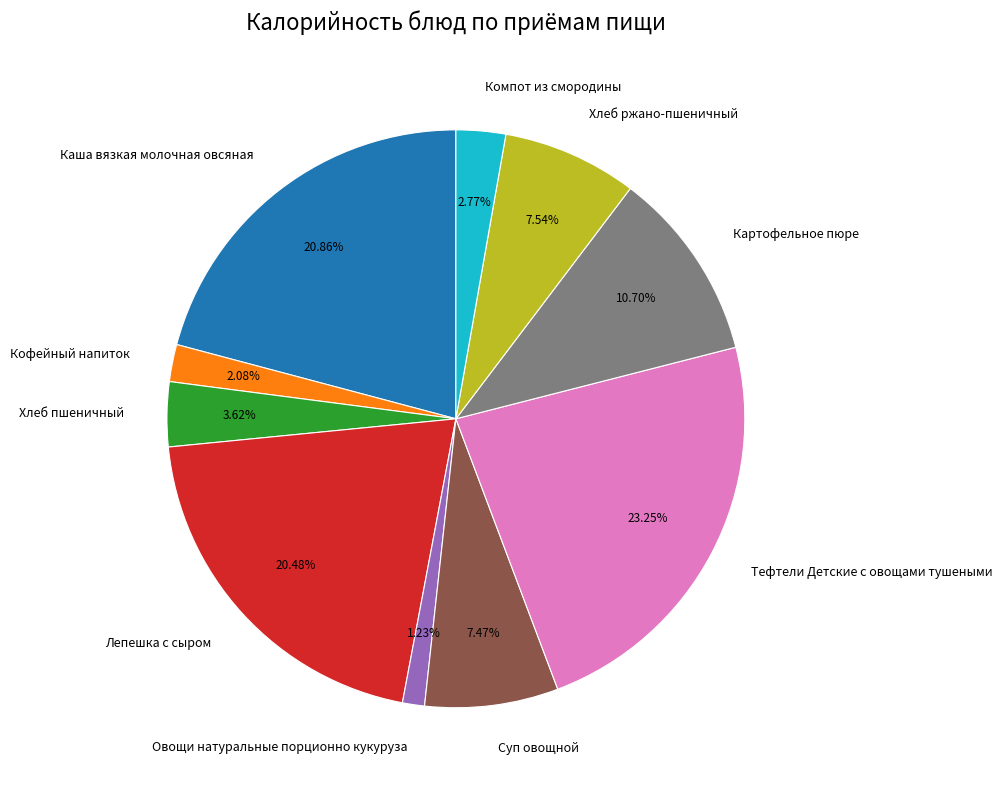

Which category has the biggest portion of the pie?

Тефтели Детские с овощами тушеными